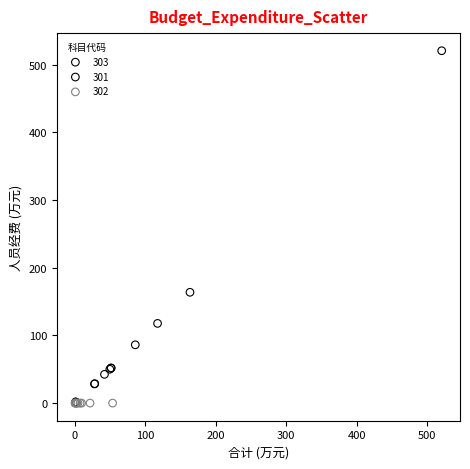

Which series contains the highest Y value?

301